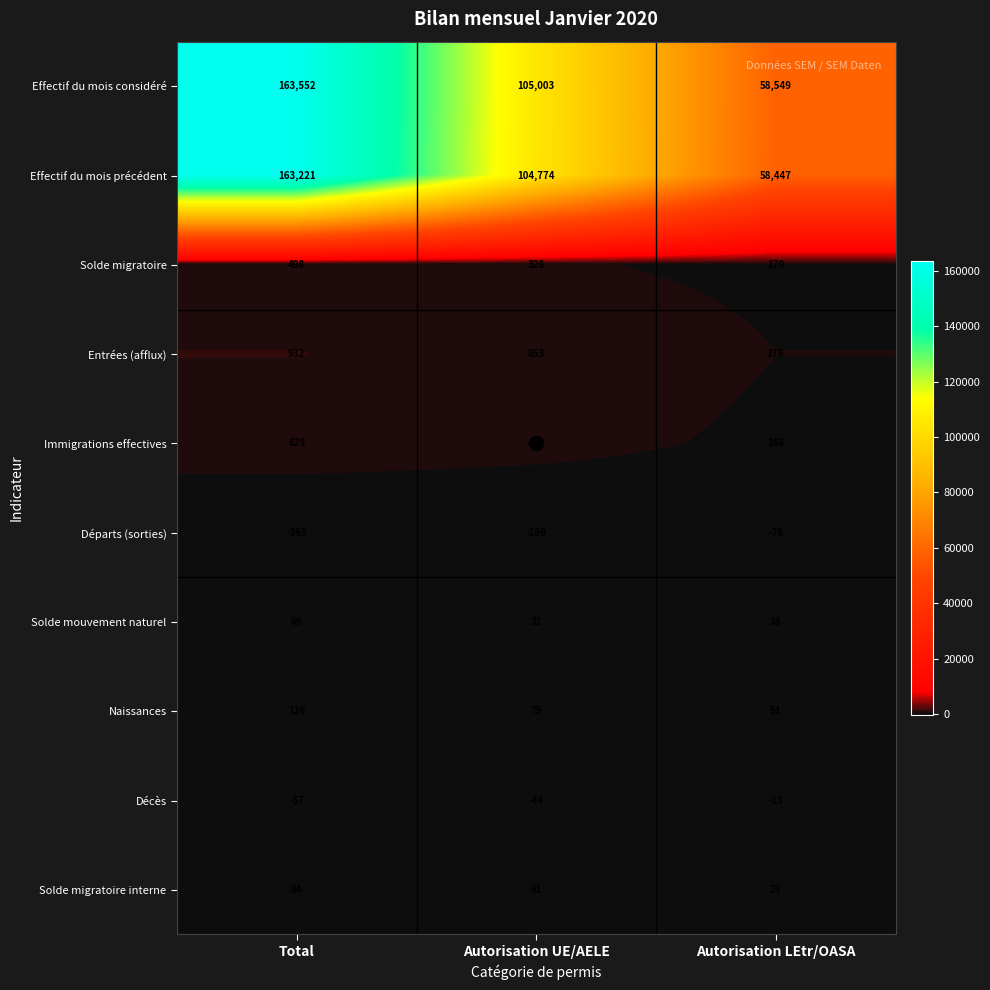

How many categories are shown in the chart?

3